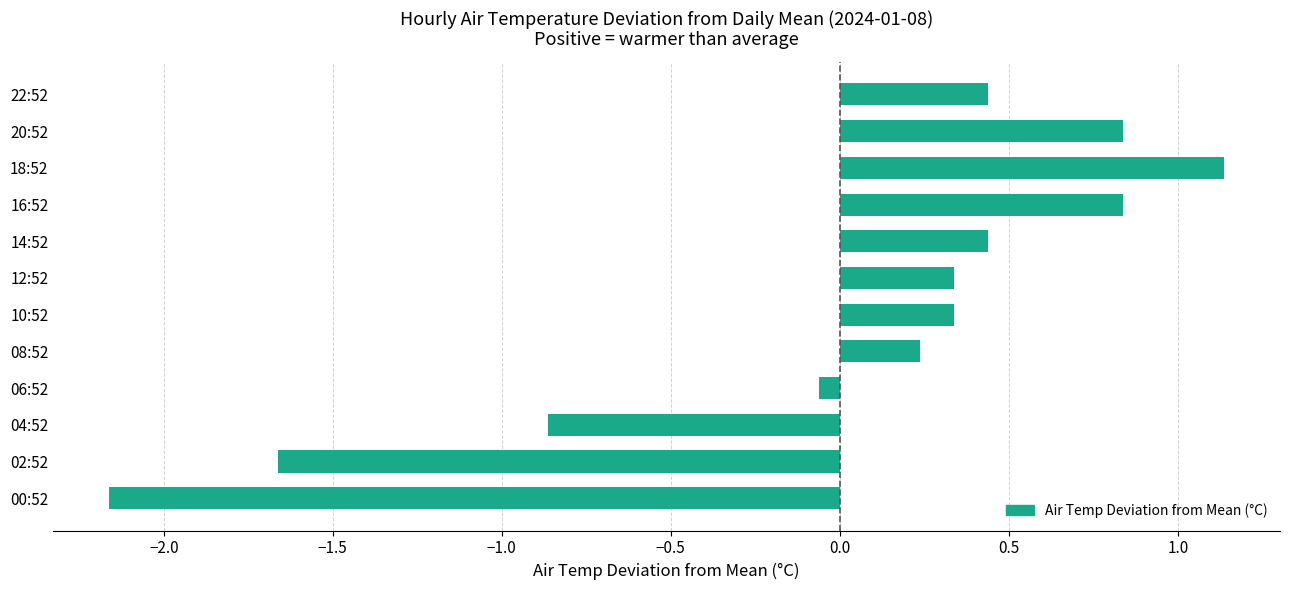

Where is the data nearest to the value 0?

06:52